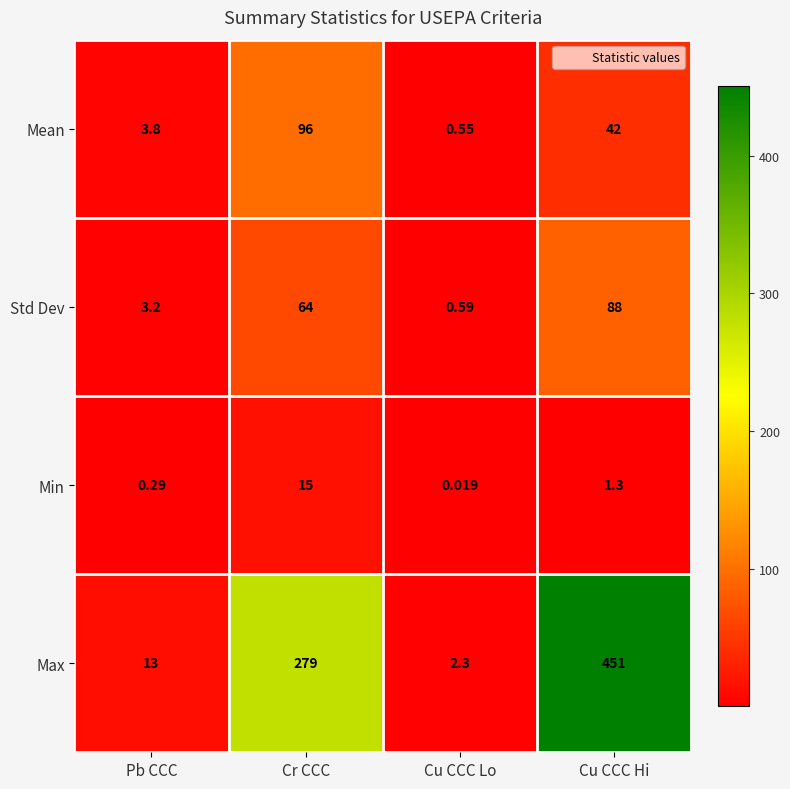

Where does the Min series first go above 1?

Cr CCC